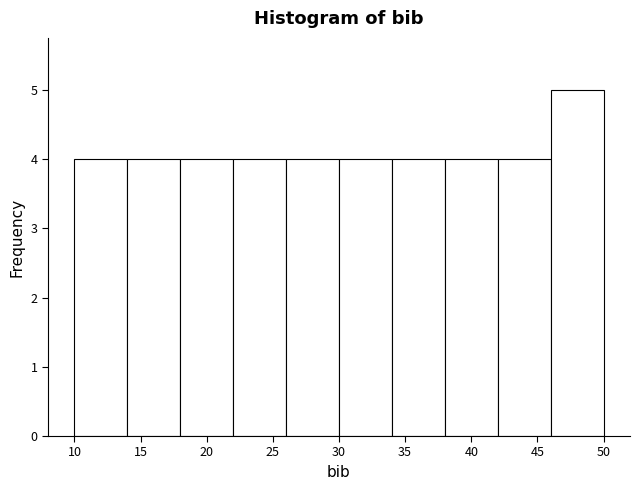

What is the height of the bar covering 22 to 26 on the x-axis? The values are not printed on the chart, so give them approximately, as read against the axis.

4